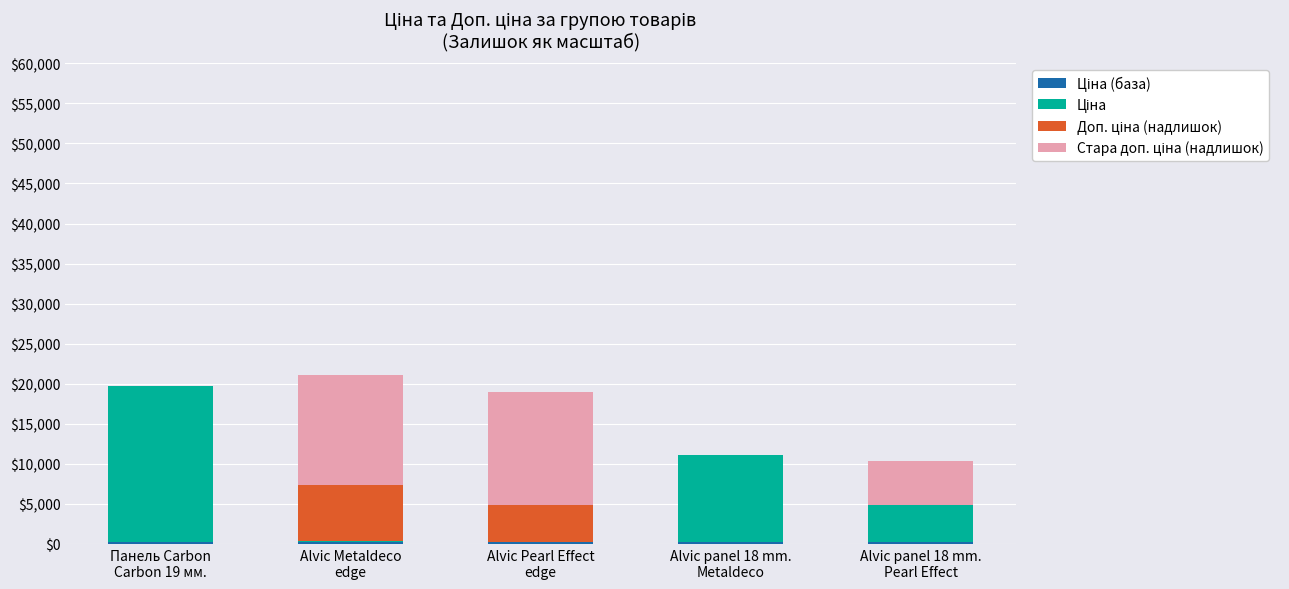

Does the chart contain stacked bars?

Yes